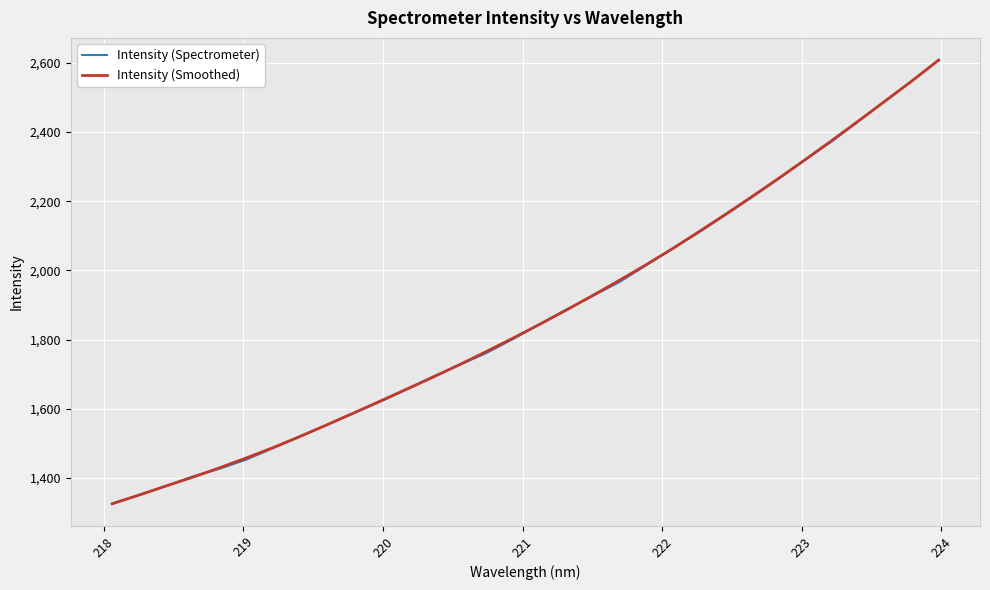

How many distinct data groups are displayed?

2